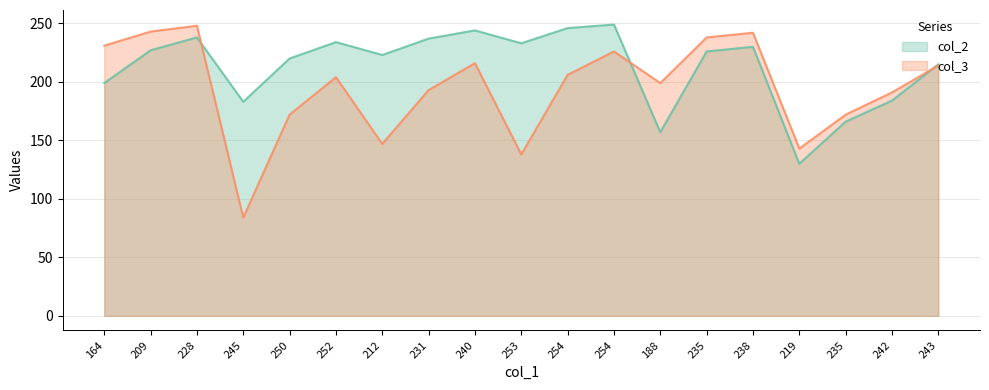

What is the difference between the second highest and minimum values in the col_3 series?

159